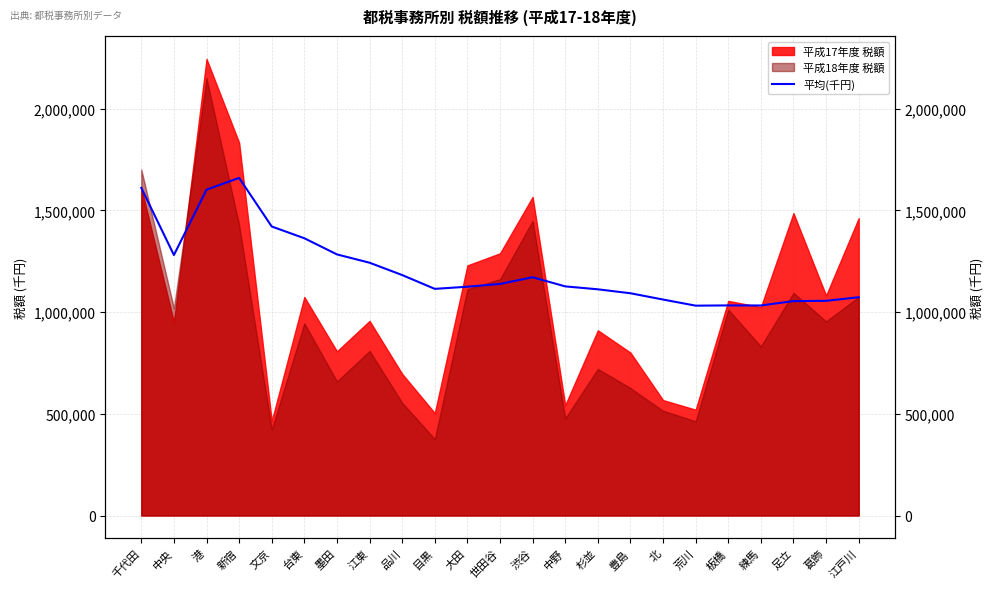

What is the difference between the maximum and minimum values?

628154.1